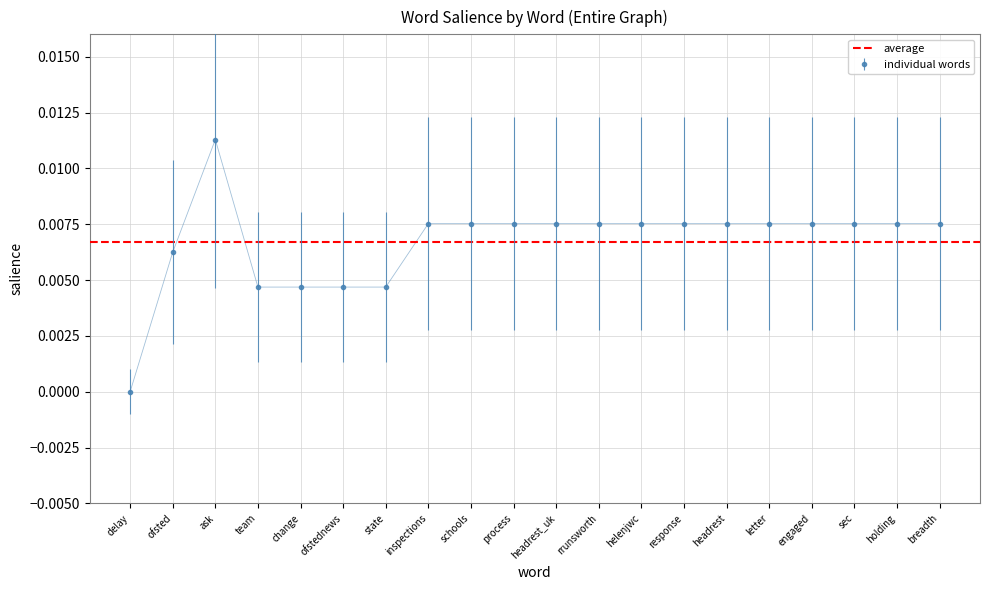

What is the sum of all values?

0.1